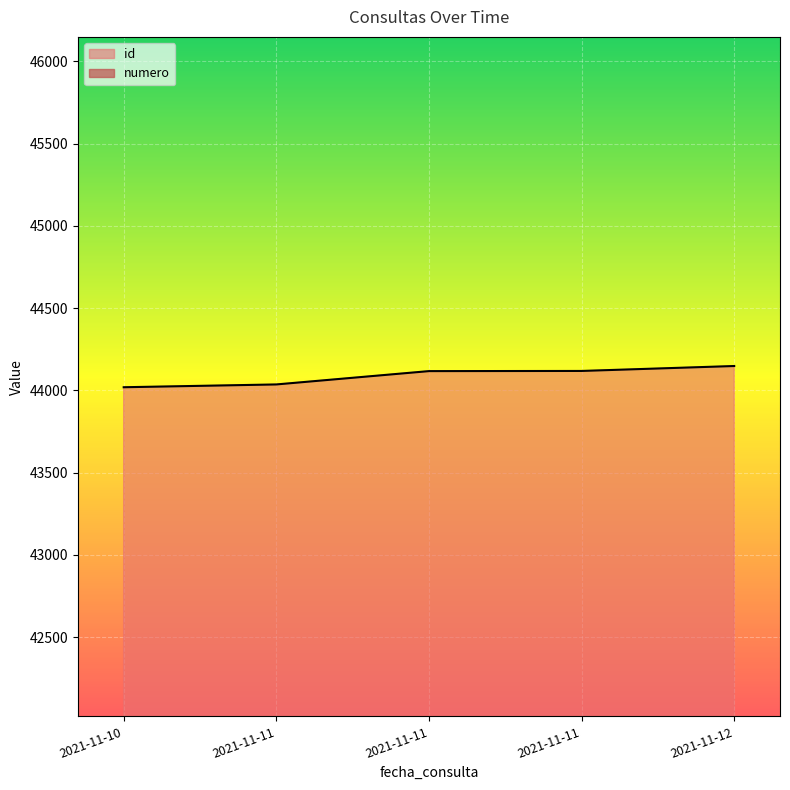

At how many categories does at least one series exceed 19831?

5